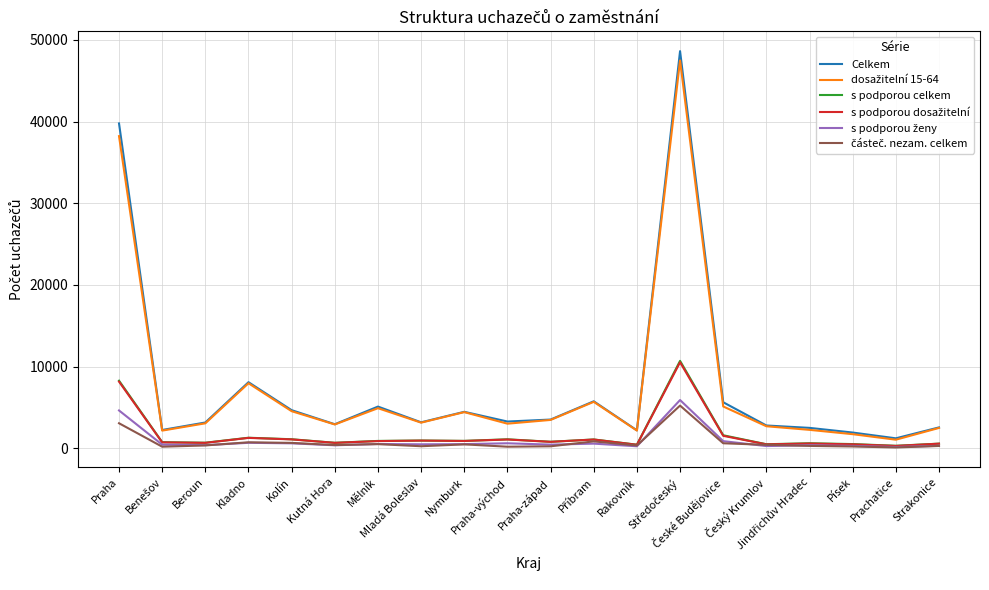

What is the total value across all series at Kutná Hora?

7975